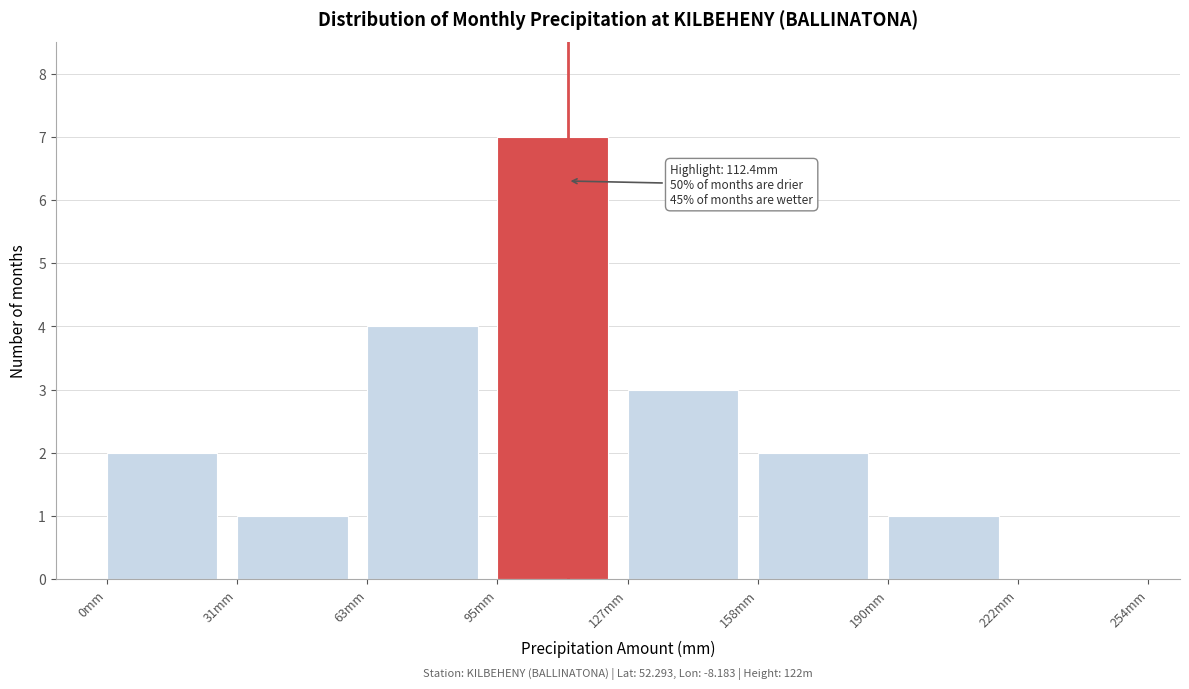

Which range on the x-axis has the tallest bar?

95 to 125